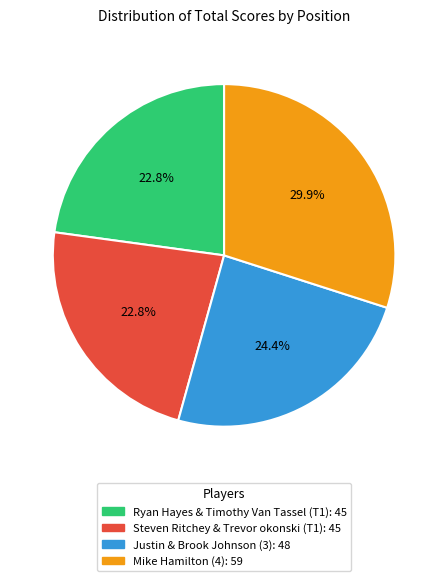

What is the ratio of the value at Justin & Brook Johnson (3) to the value at Mike Hamilton (4)?

0.8